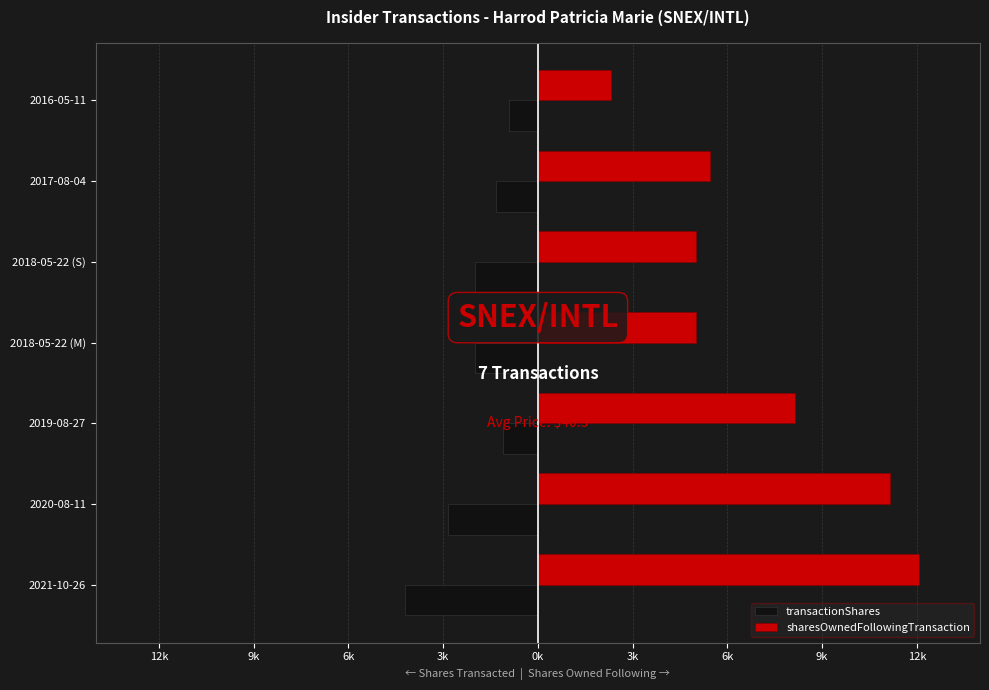

What are all the series names shown in the legend?

transactionShares, sharesOwnedFollowingTransaction